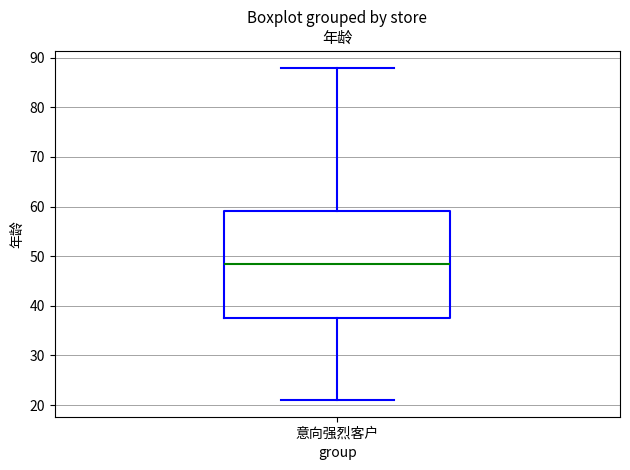

Transcribe this box plot: give where the median line is, the range the box spans, and where the two whiskers end, as read against the y-axis. The values are not printed on the chart, so give them approximately, as read against the axis.

median 49, box 38 to 59, whiskers 21 to 88